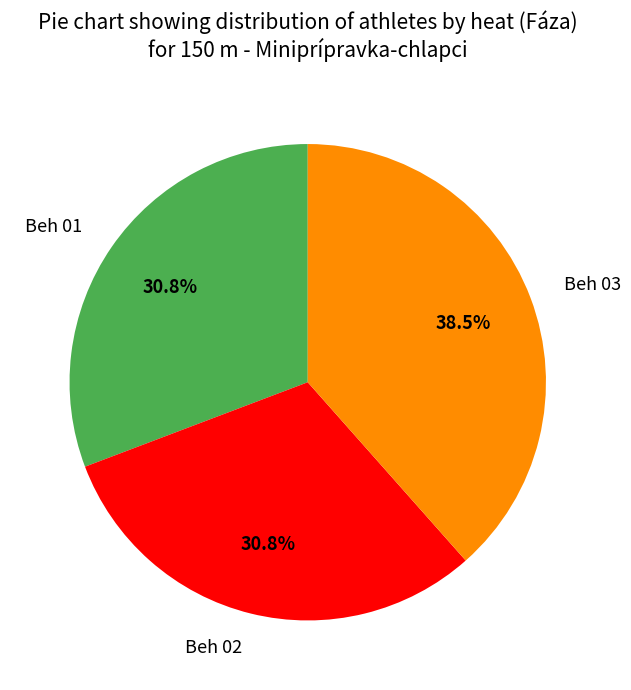

To the nearest percent, what is the combined percentage of Beh 01 and Beh 03?

69%